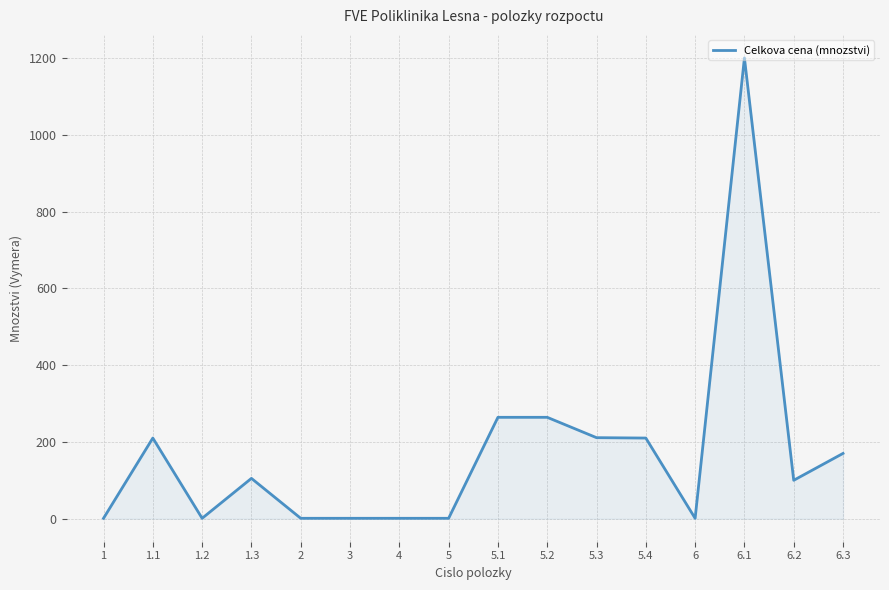

What is the greatest value displayed?

1200